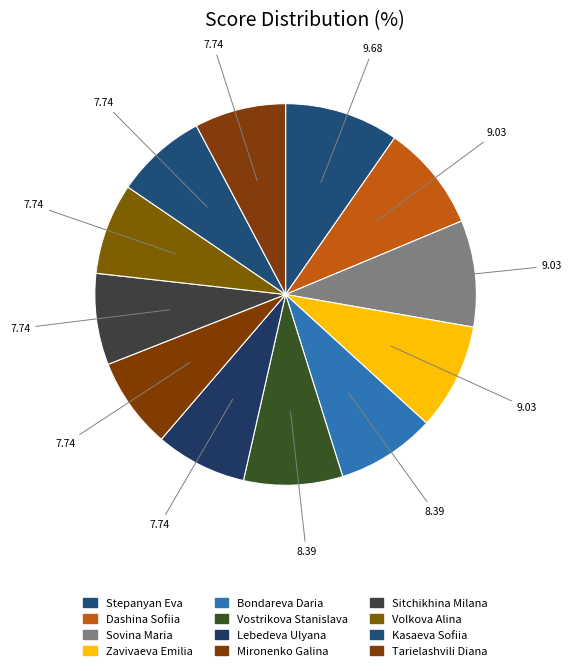

To the nearest percent, what is the average slice percentage?

8%